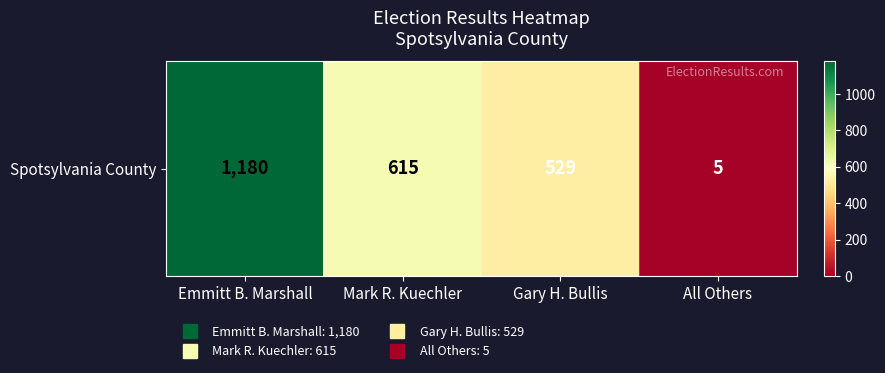

Reading left to right, list all the values displayed in this chart.

Emmitt B. Marshall=1180	Mark R. Kuechler=615	Gary H. Bullis=529	All Others=5